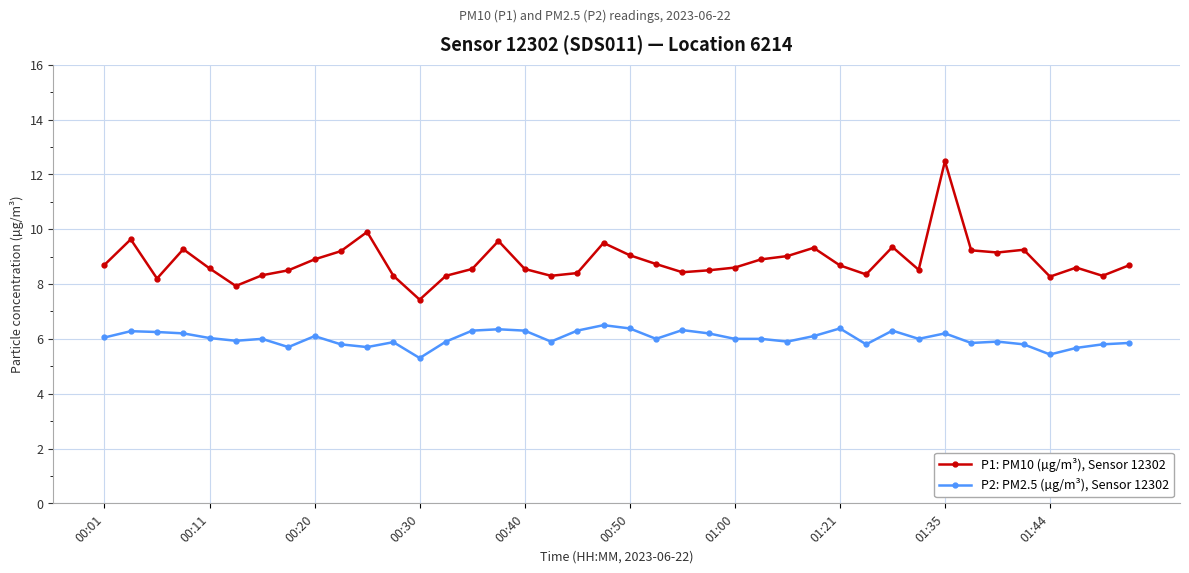

Rank the series by their maximum value, from lowest to highest.

P2: PM2.5 (µg/m³), Sensor 12302, P1: PM10 (µg/m³), Sensor 12302